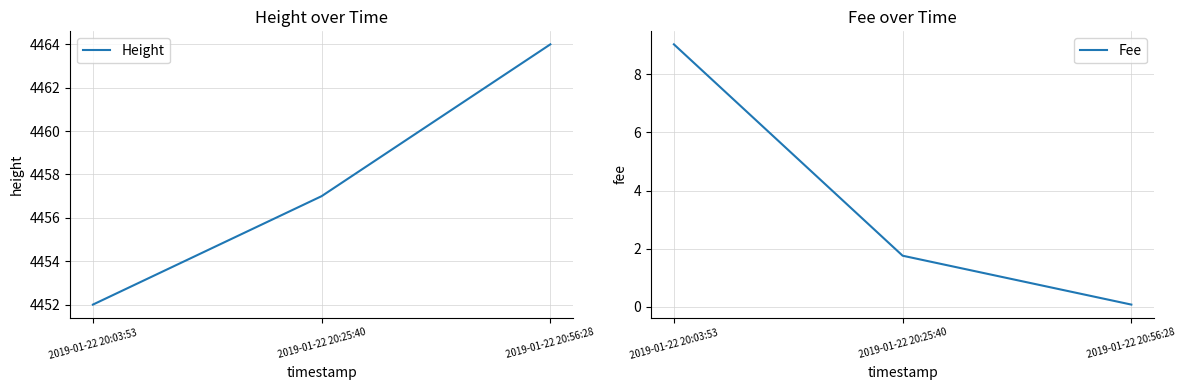

At how many categories does at least one series exceed 2147?

3